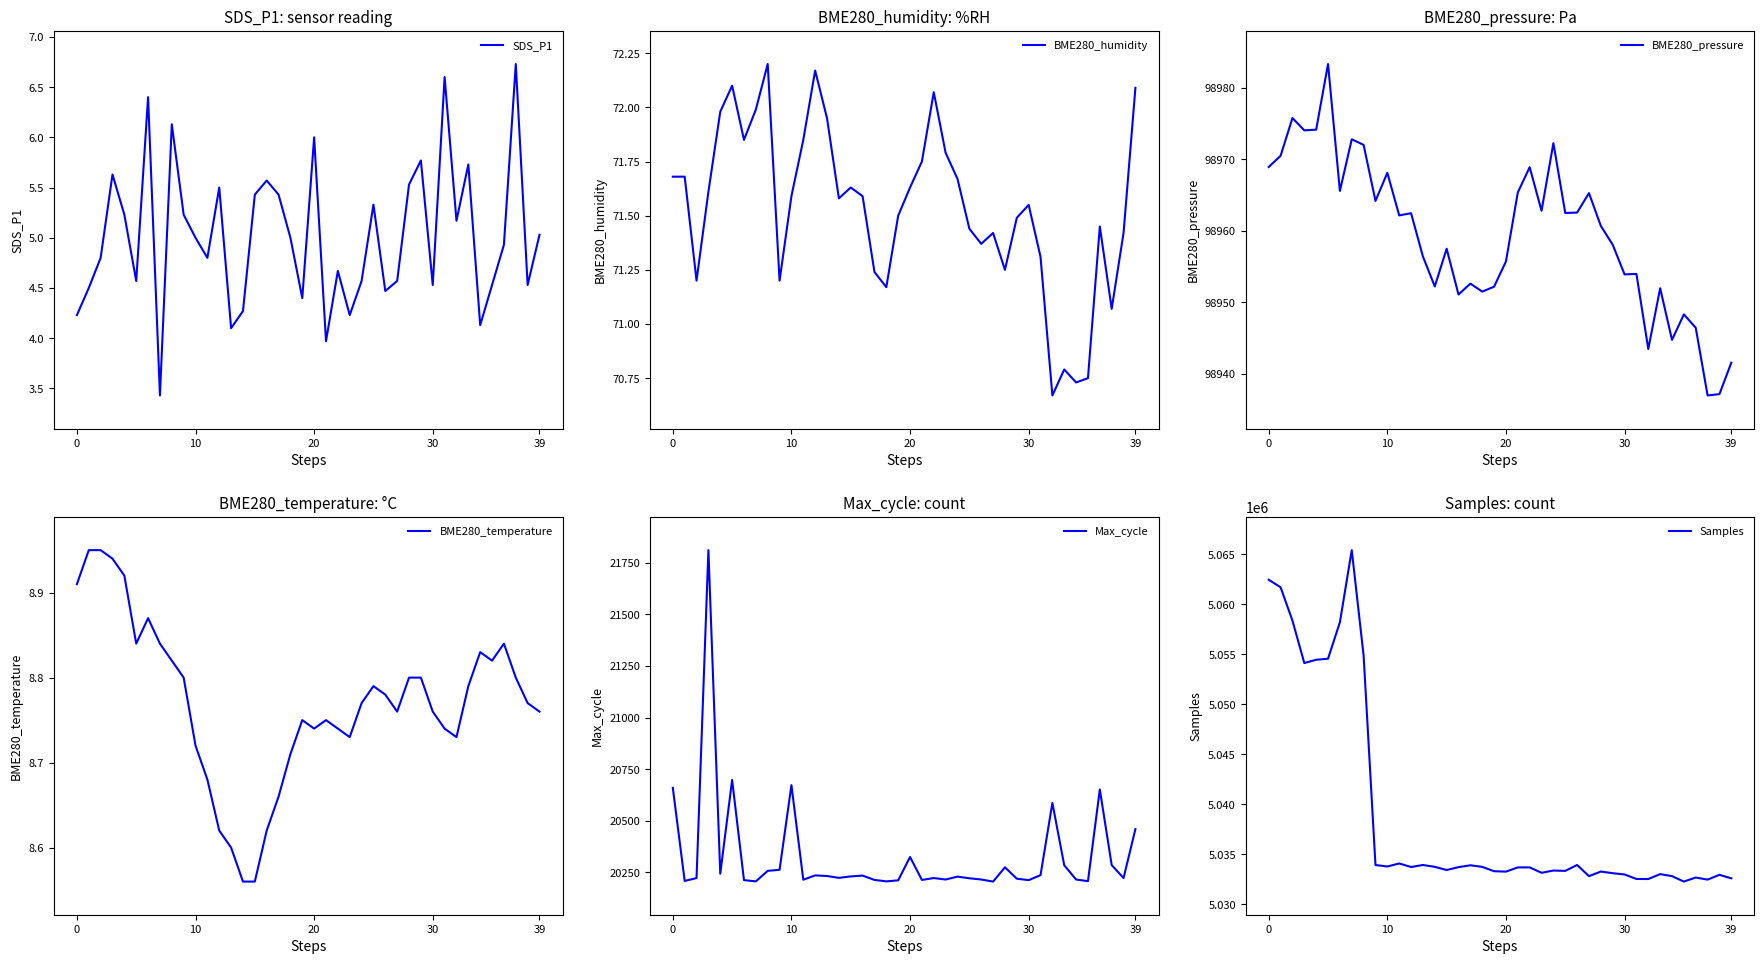

What is the sum of the Samples values at 5 and 31?

10087077.0